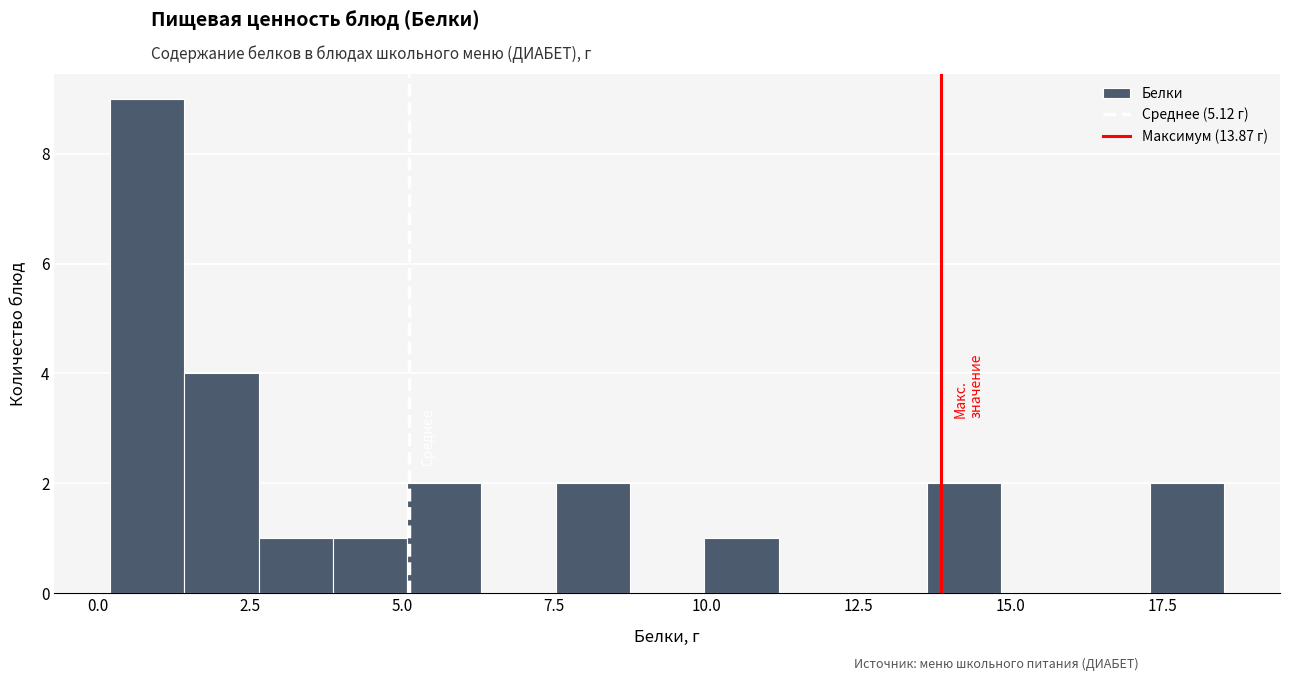

Around what value on the x-axis is the tallest bar? Give the approximate position of its centre, as read against the axis.

1.0